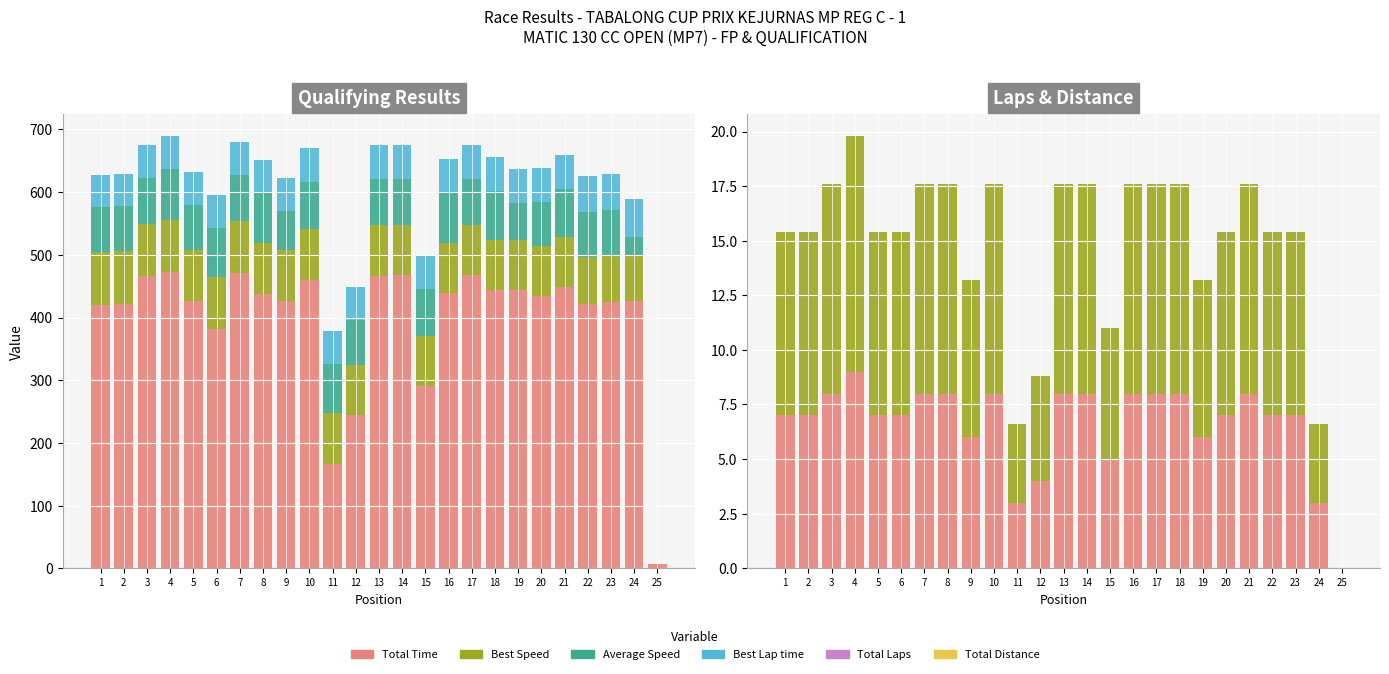

Read the Total Laps value at 19.

6.0